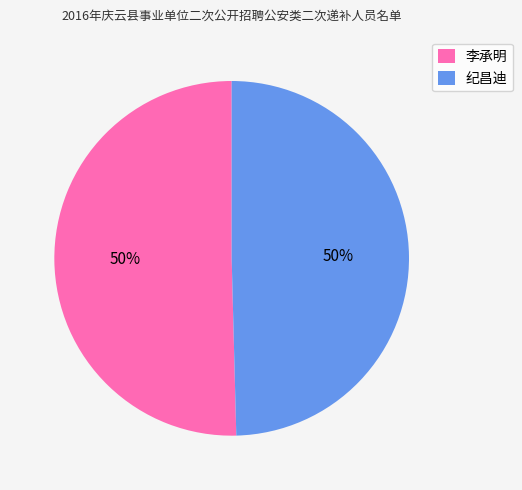

Do 纪昌迪 and 李承明 together represent more than half of the pie?

Yes